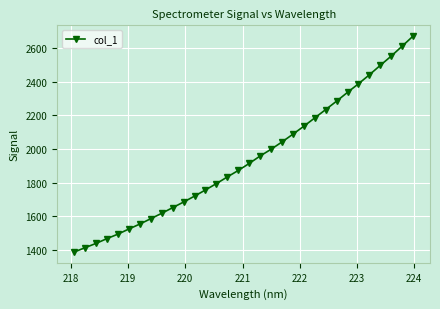

What is the average value?

1941.3